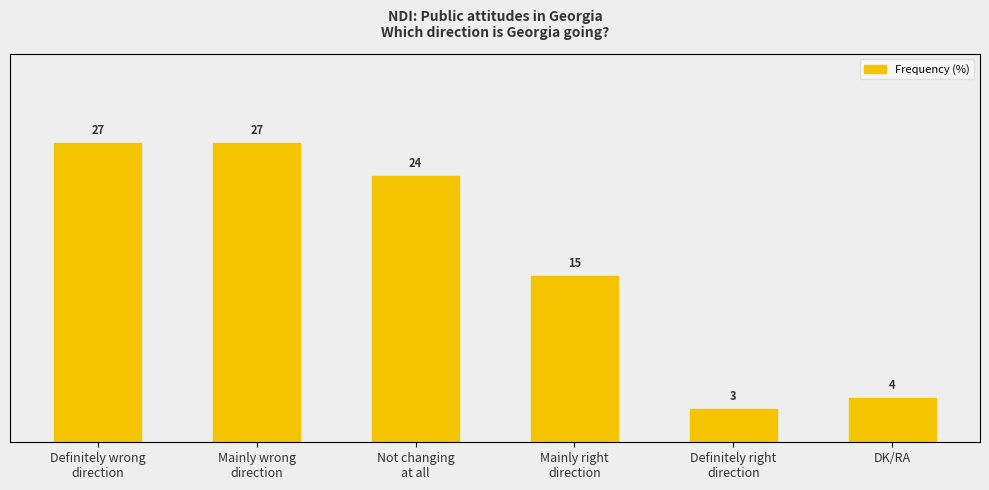

What is the value of the 5th bar from the left?

3